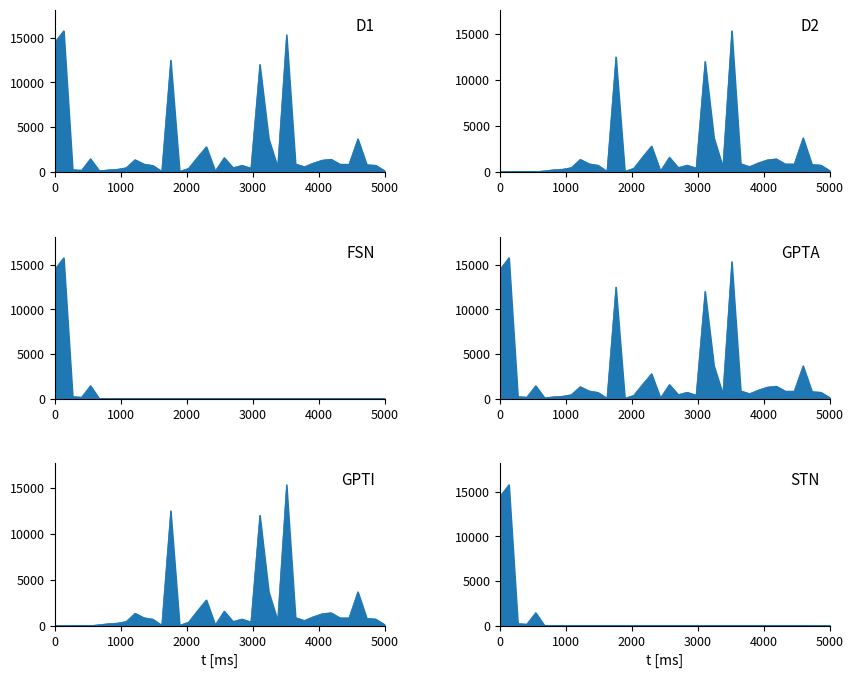

At how many categories does at least one series exceed 13917?

3